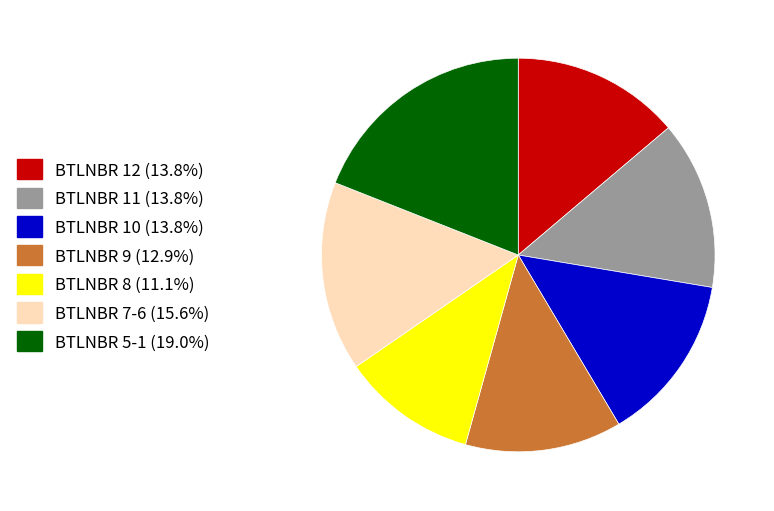

Is there a majority slice in this chart?

No